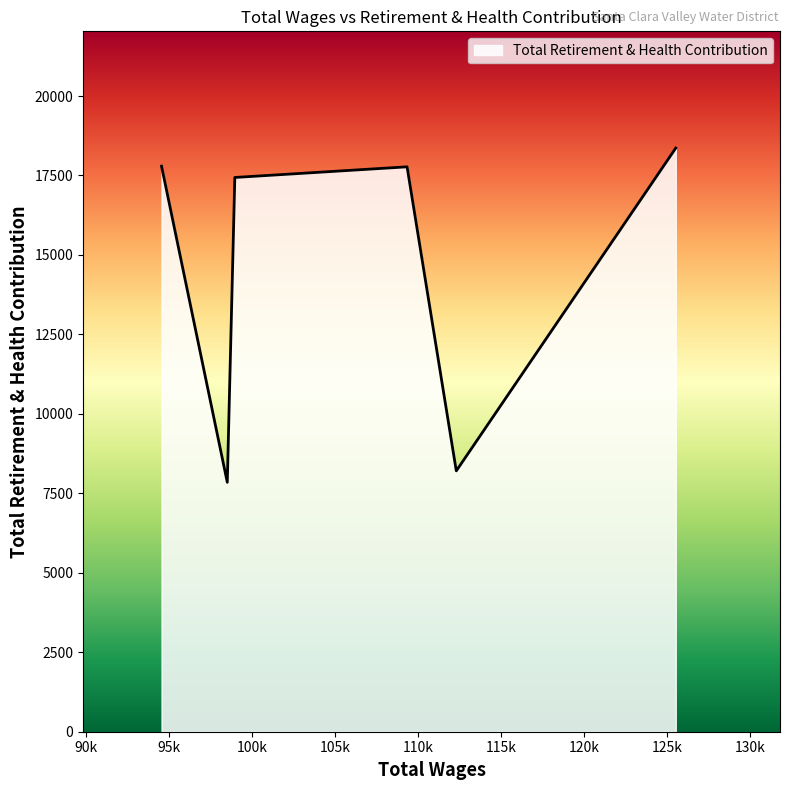

How many values are below 17773?

3